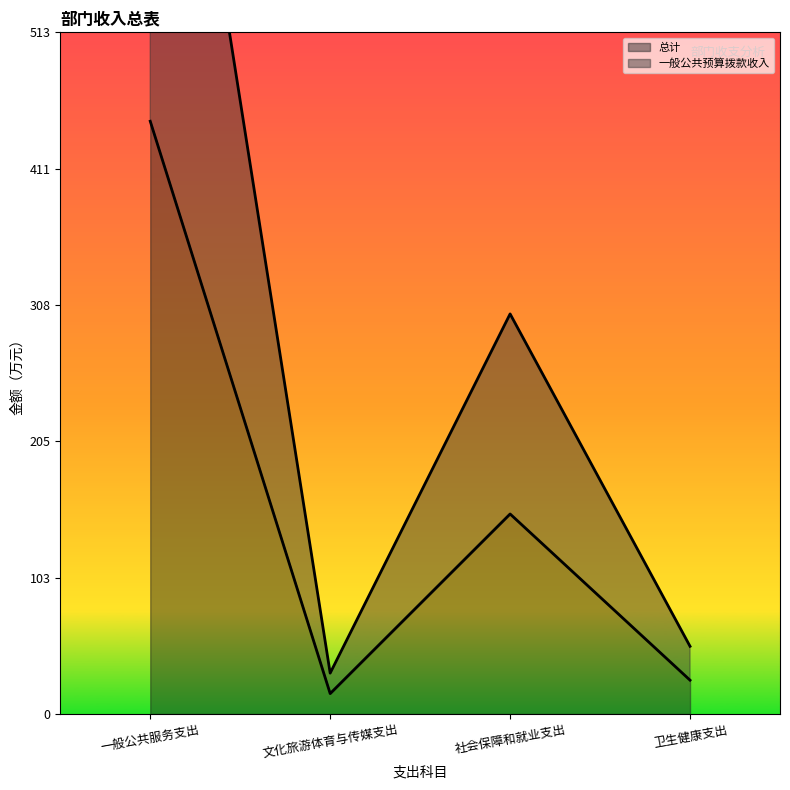

The 总计 series shows 15.4 at 文化旅游体育与传媒支出. True or false?

True